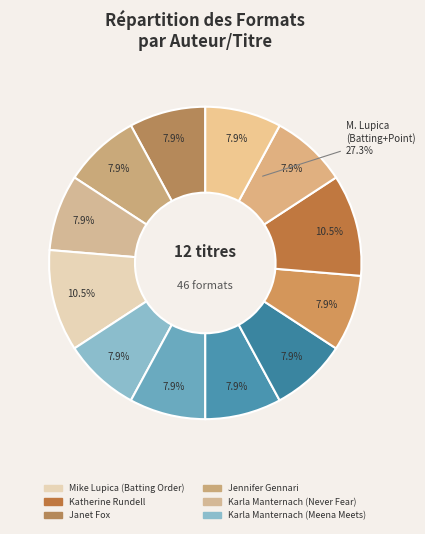

What is the total percentage of Katherine Rundell and Karla Manternach (Never Fear)?

18.4%